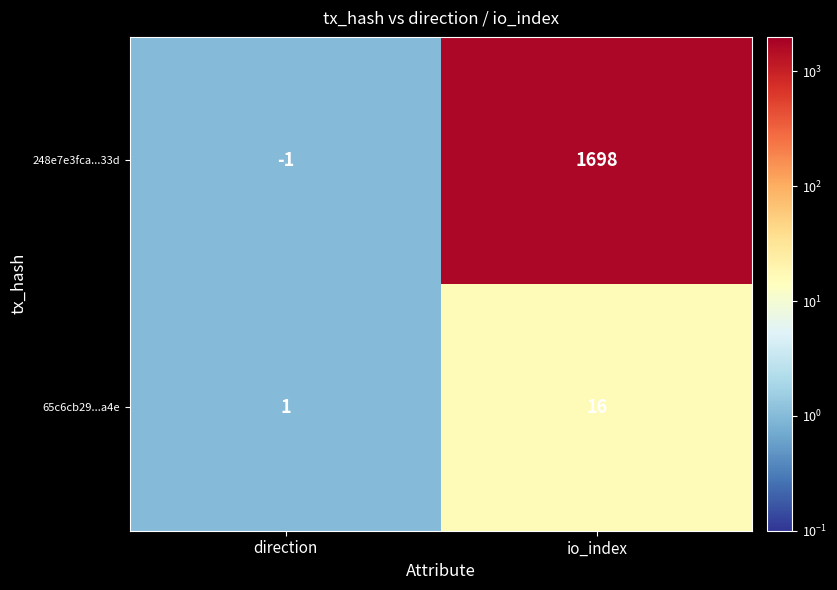

What is the difference between the maximum and minimum values in the 65c6cb29...a4e series?

15